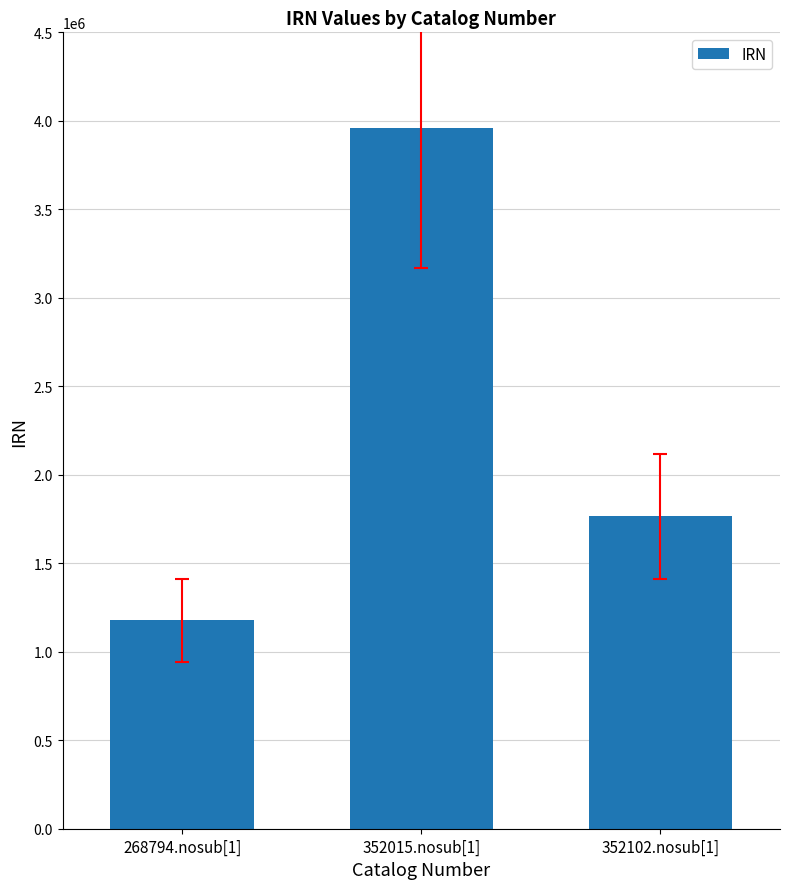

Are the bars horizontal?

No